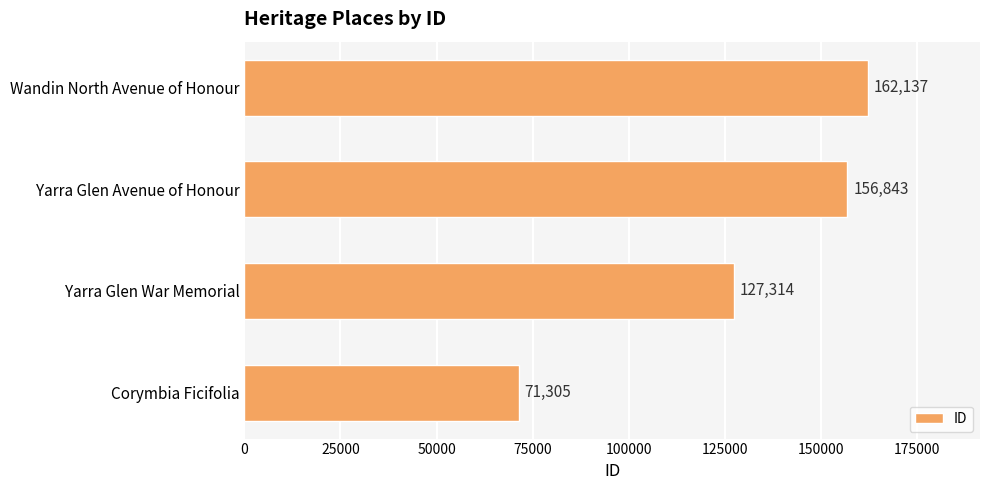

What is the ratio of the value at Yarra Glen War Memorial to the value at Yarra Glen Avenue of Honour?

0.8